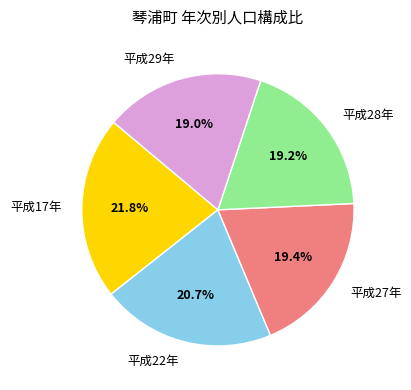

What portion of the pie excludes 平成17年?

78.2%